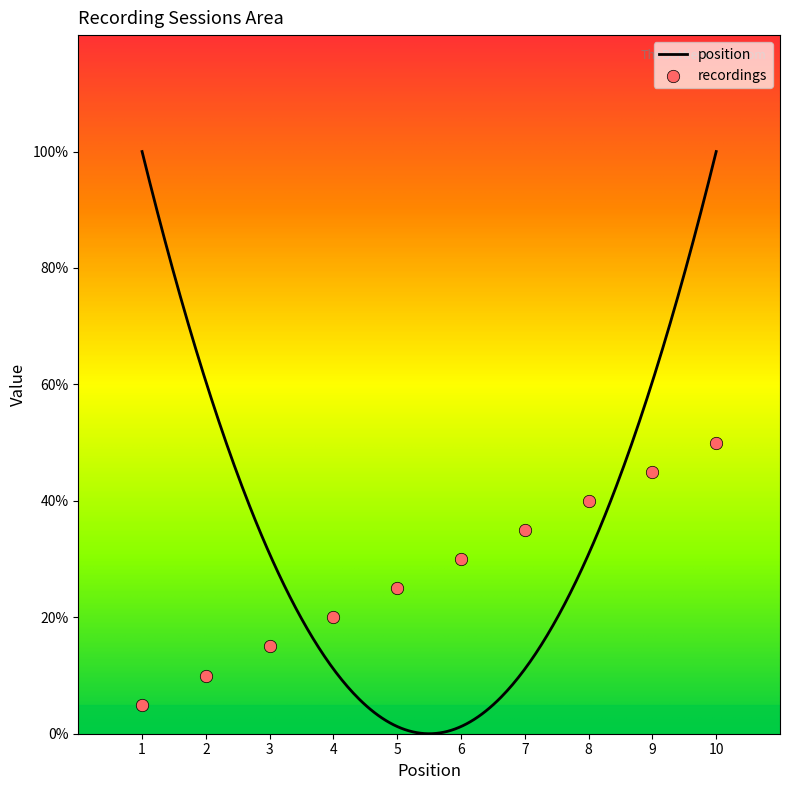

Approximately how many times larger is the value at 1 compared to 4?

0.2